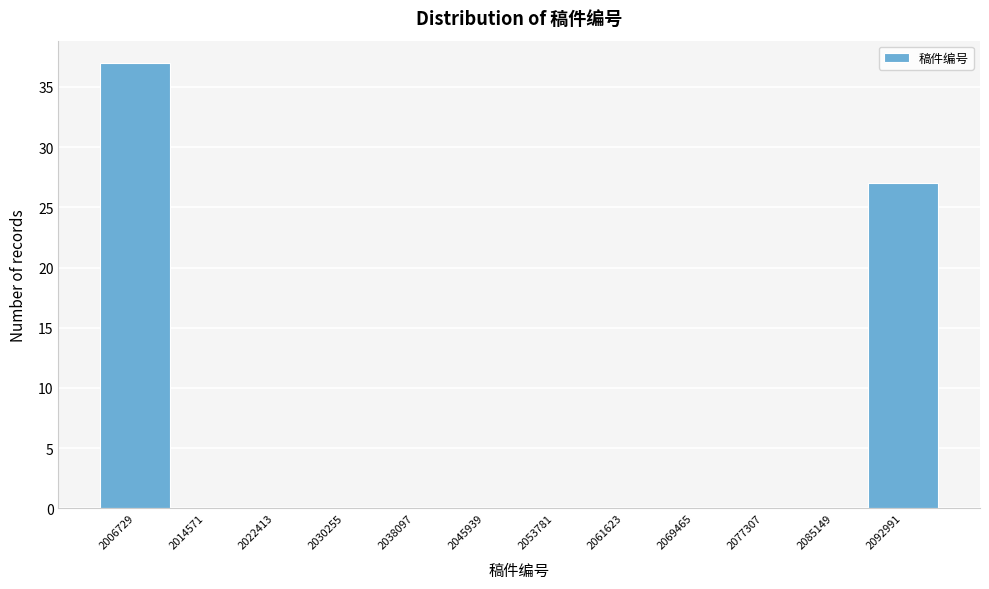

Reading left to right, list all the values displayed in this chart.

2006729=37	2014571=0	2022413=0	2030255=0	2038097=0	2045939=0	2053781=0	2061623=0	2069465=0	2077307=0	2085149=0	2092991=27